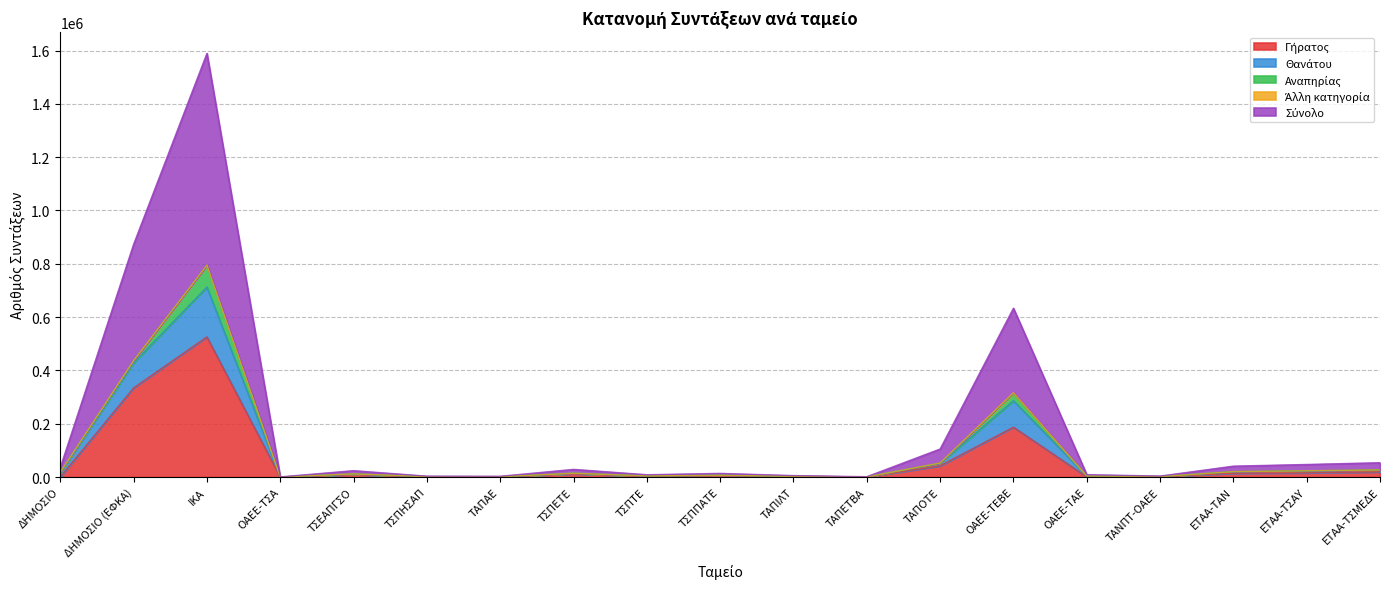

Is the value of Σύνολο at ΤΣΠΤΕ greater than the value of Θανάτου at ΤΣΠΤΕ?

Yes